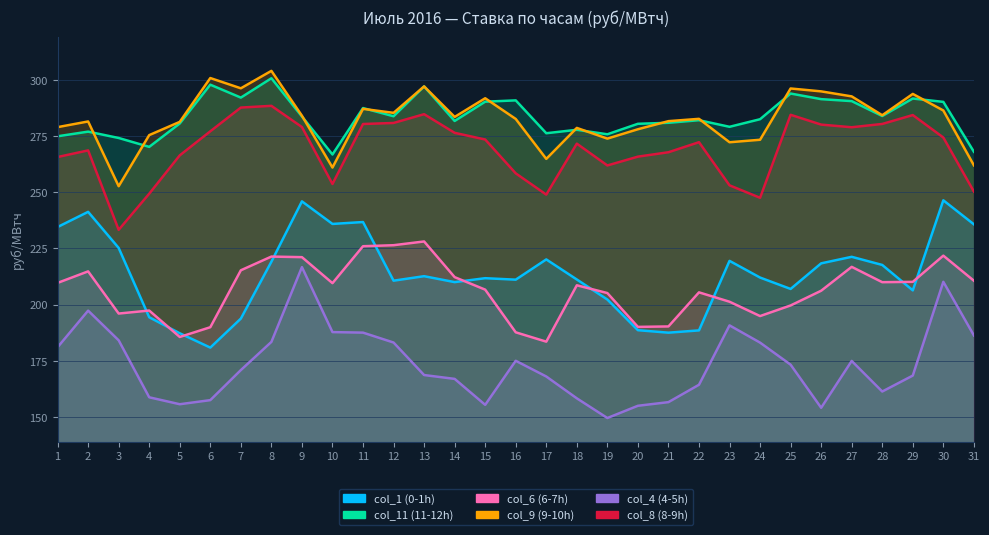

Which series has the widest spread of values?

col_4 (4-5h)